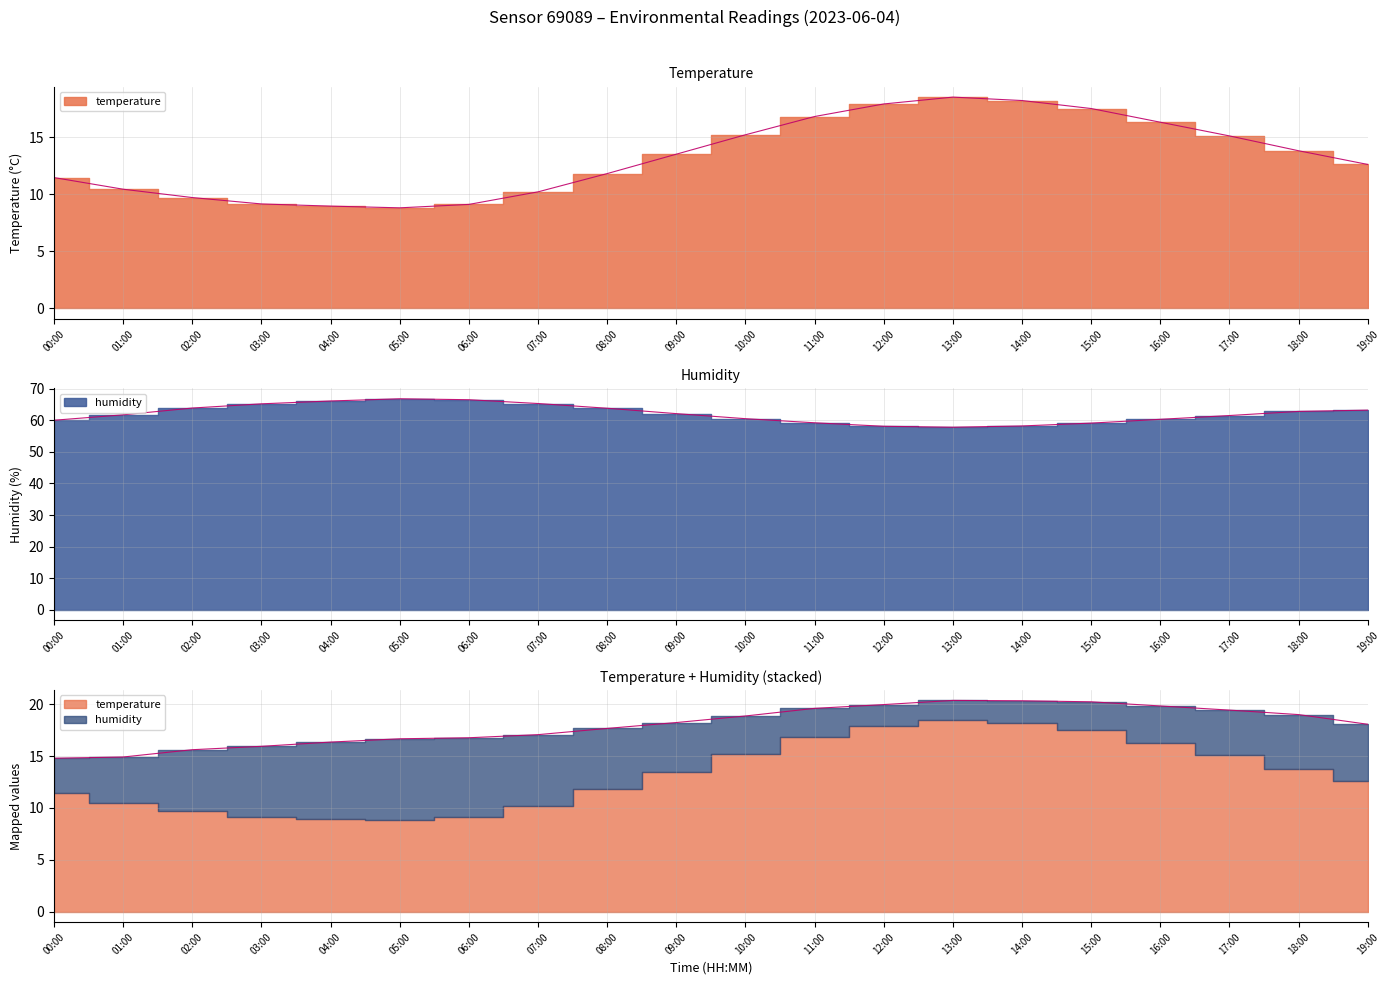

At which category does temperature reach its first local valley?

05:00